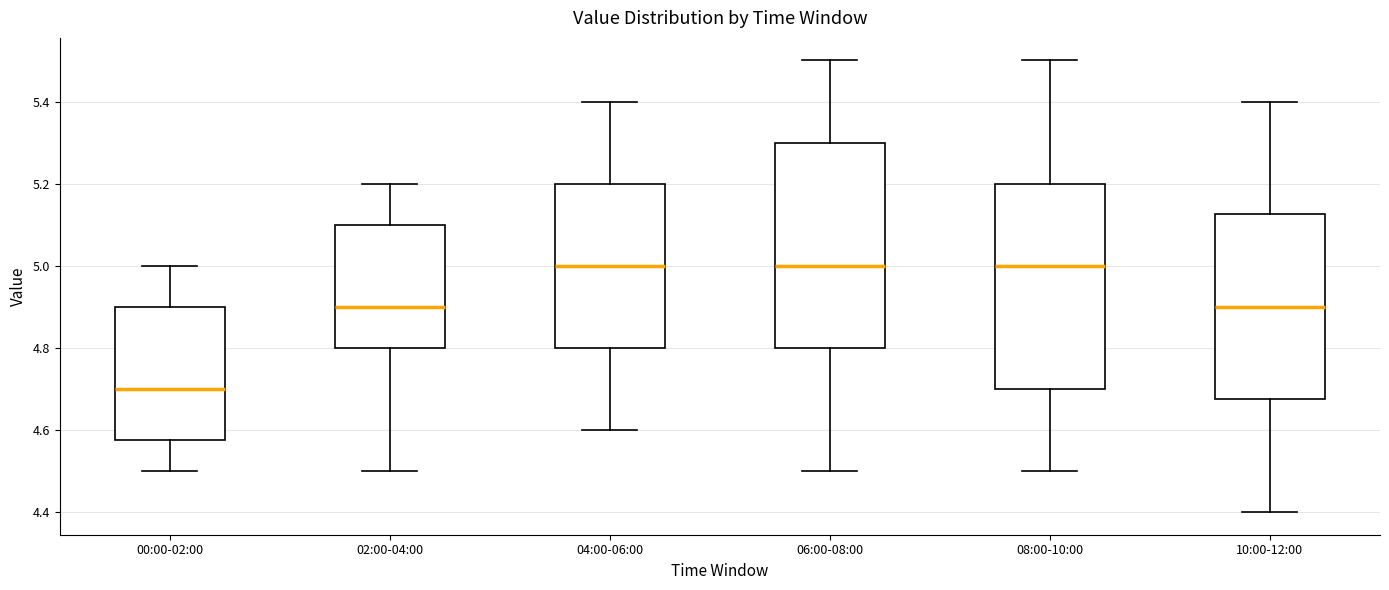

Which box has the lowest median line?

00:00-02:00